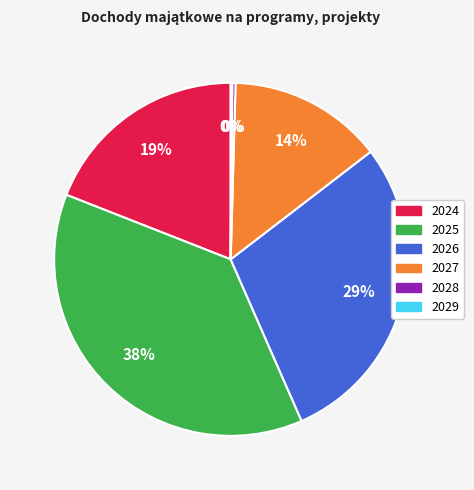

Does 2026 account for over 50% of the chart?

No